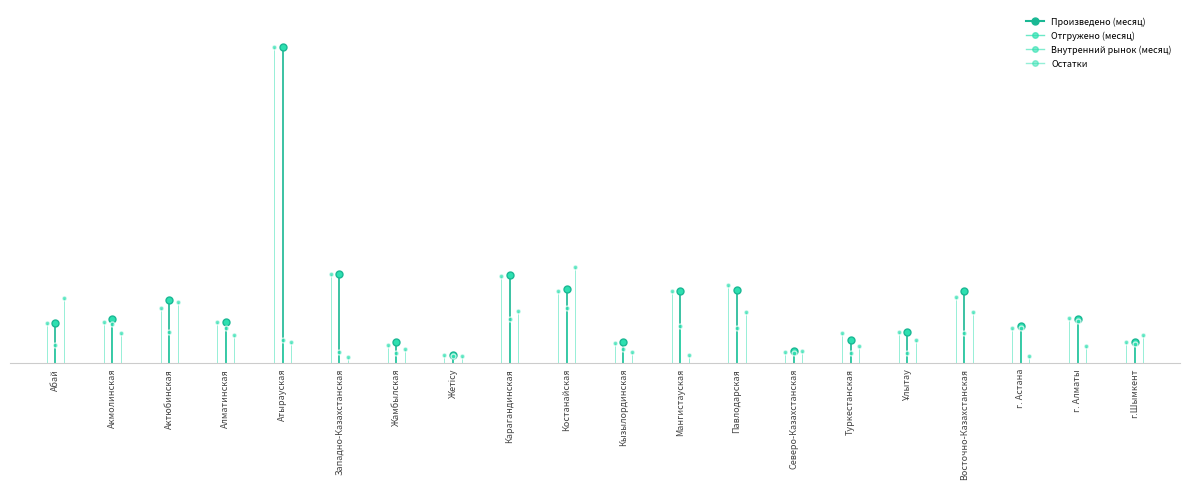

Reading right to left, list all the values displayed in this chart.

Произведено (месяц): 64229640	131595412	109951987	216177787	92684054	67743377	37209427	218549065	217231049	63221055	223392991	263403601	25526226	64108870	266583401	950720929	123502461	189864308	133685300	119316293
Отгружено (месяц): 63406539	134225173	106320088	198959810	92340871	89304524	34435391	233428650	217837034	60436218	216976782	260399455	22636510	54760985	268596795	951034544	124011458	164369063	123499183	119534945
Внутренний рынок (месяц): 57233747	127846032	105011490	90414677	29187354	30629609	30699004	105509205	110908171	40671215	164318959	132027289	19759342	29552438	32794430	69214632	104917847	93798897	117497558	53875265
Остатки: 83651337	52072441	21712074	154227061	67752775	51320338	37036451	153697678	24382297	34135897	287336797	155330837	21097920	43437583	17952229	64131442	85395519	184953517	90205443	194925485